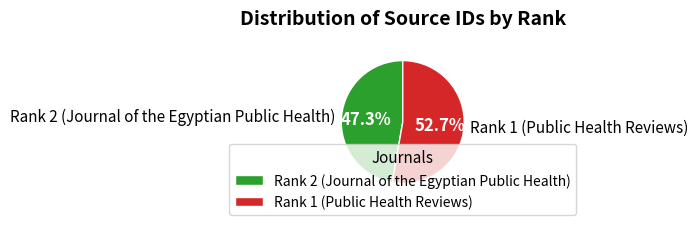

What percentage is the Rank 1 (Public Health Reviews) slice, to the nearest percent?

53%